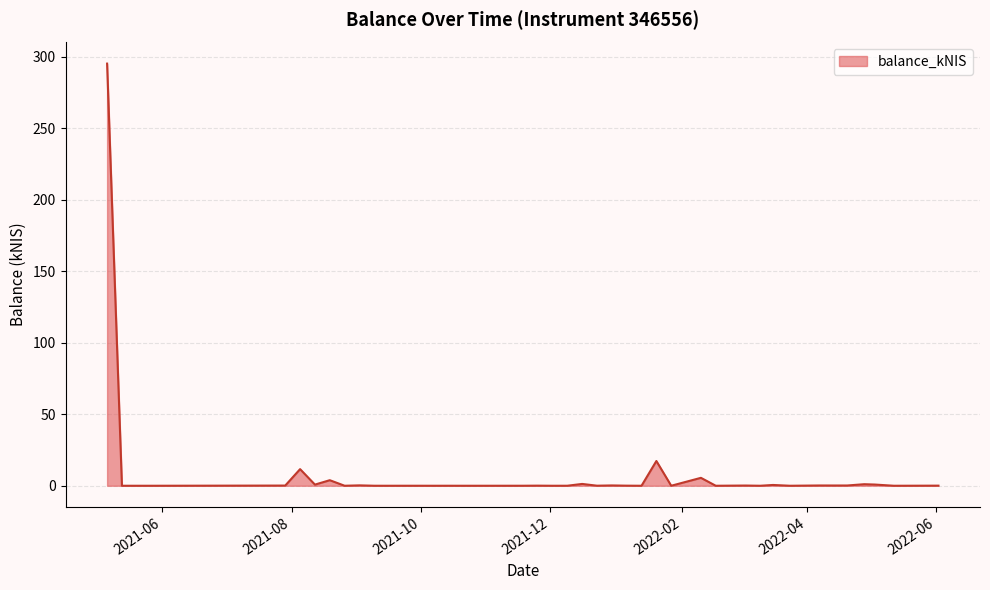

What is the greatest value displayed?

295.2